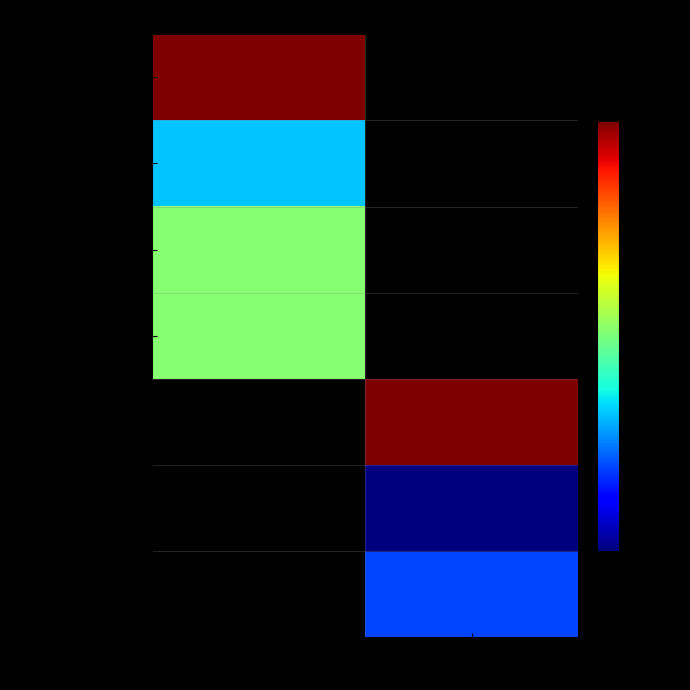

At how many categories does at least one series exceed 1881?

2